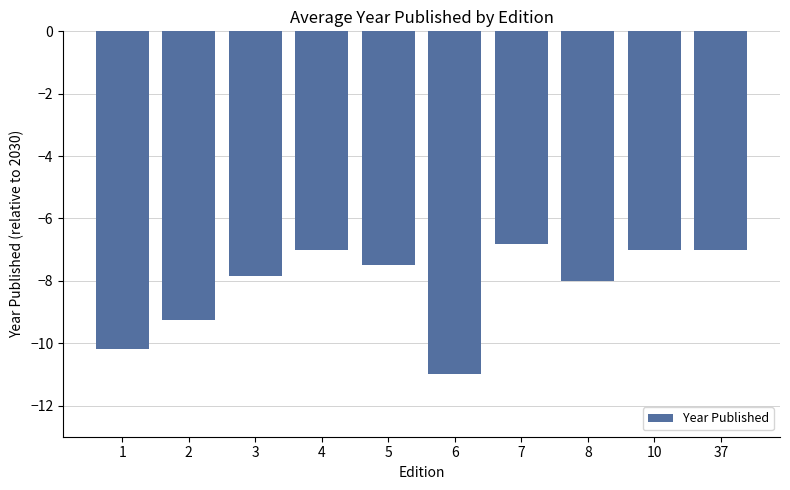

How many series are shown in this chart?

1